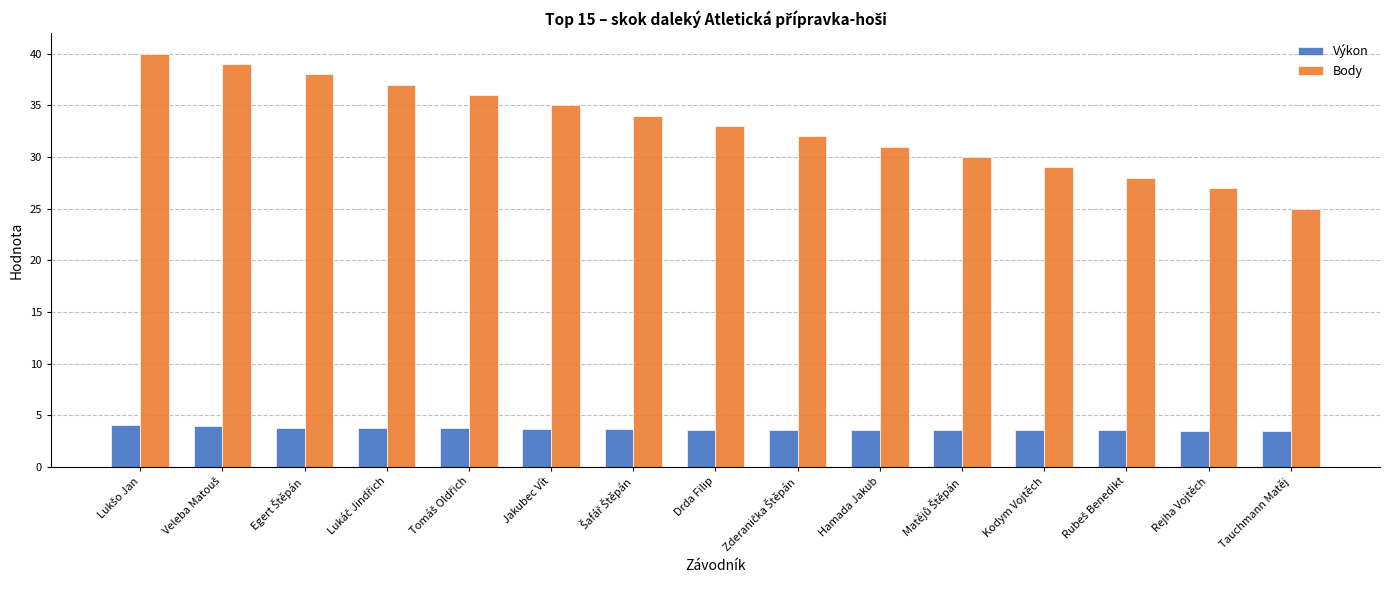

The Body series shows 25.0 at Tauchmann Matěj. True or false?

True